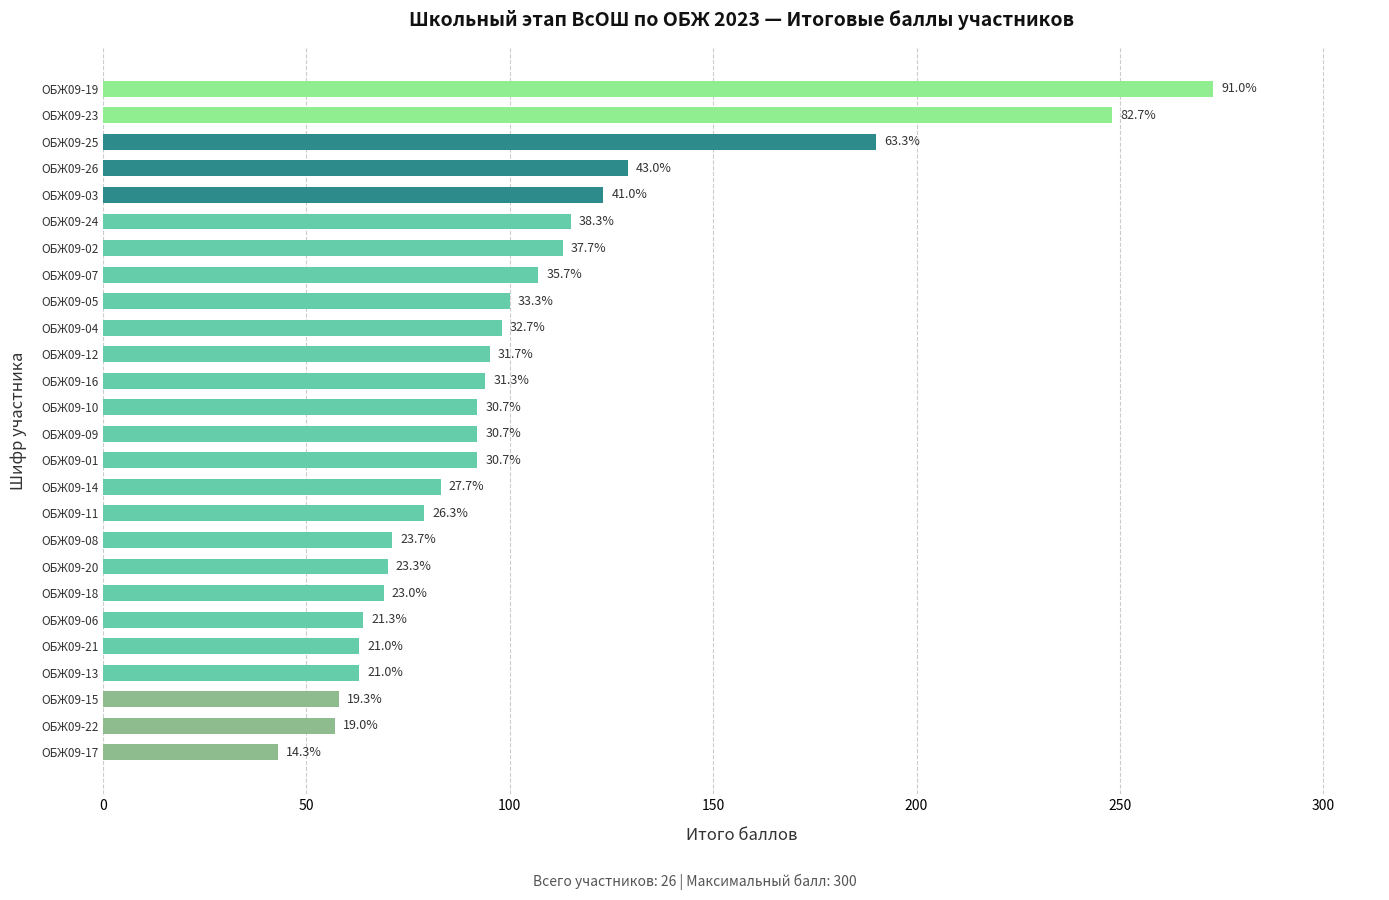

How many bars are there in total?

26